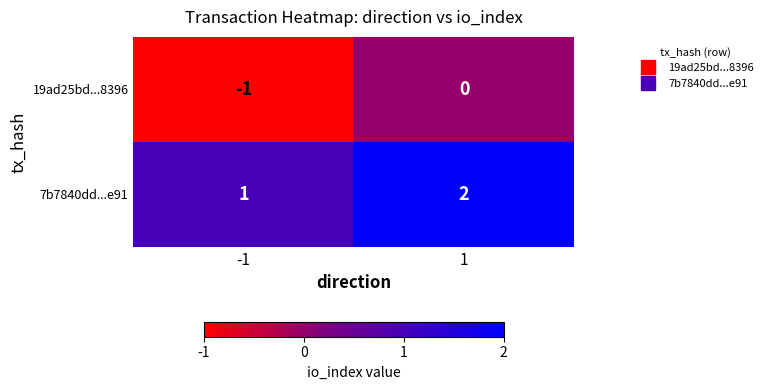

Which series has the largest total across all categories?

7b7840dd...e91